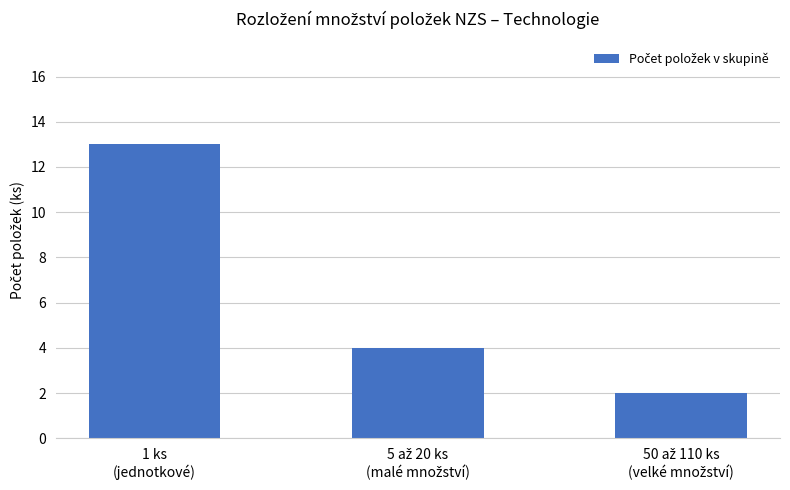

How many values are between 2 and 13?

3